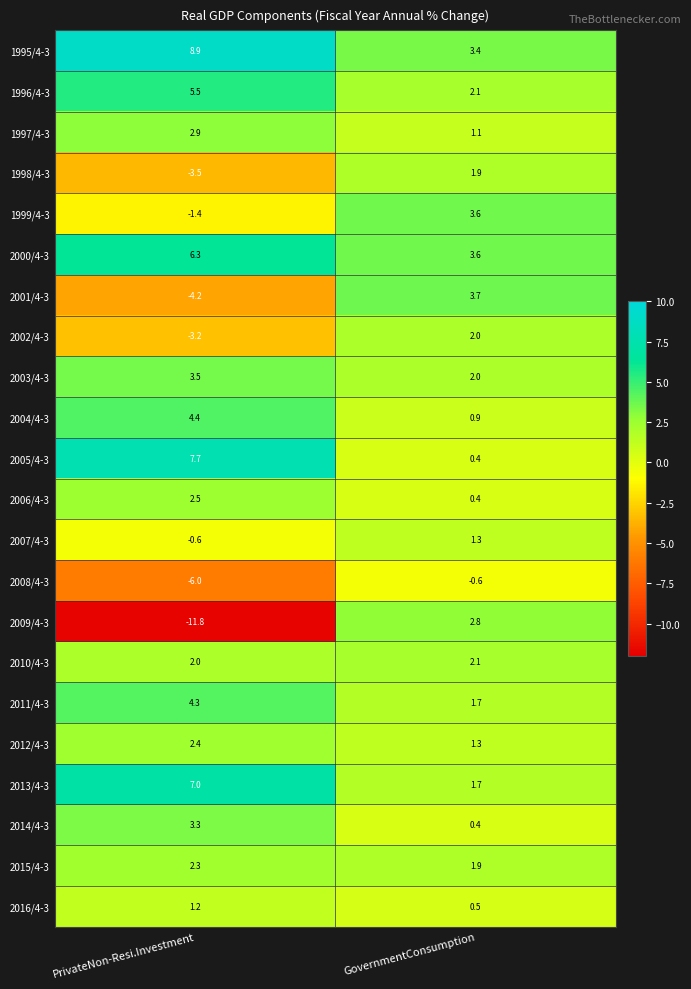

What is the highest value of the 2015/4-3 series?

2.3